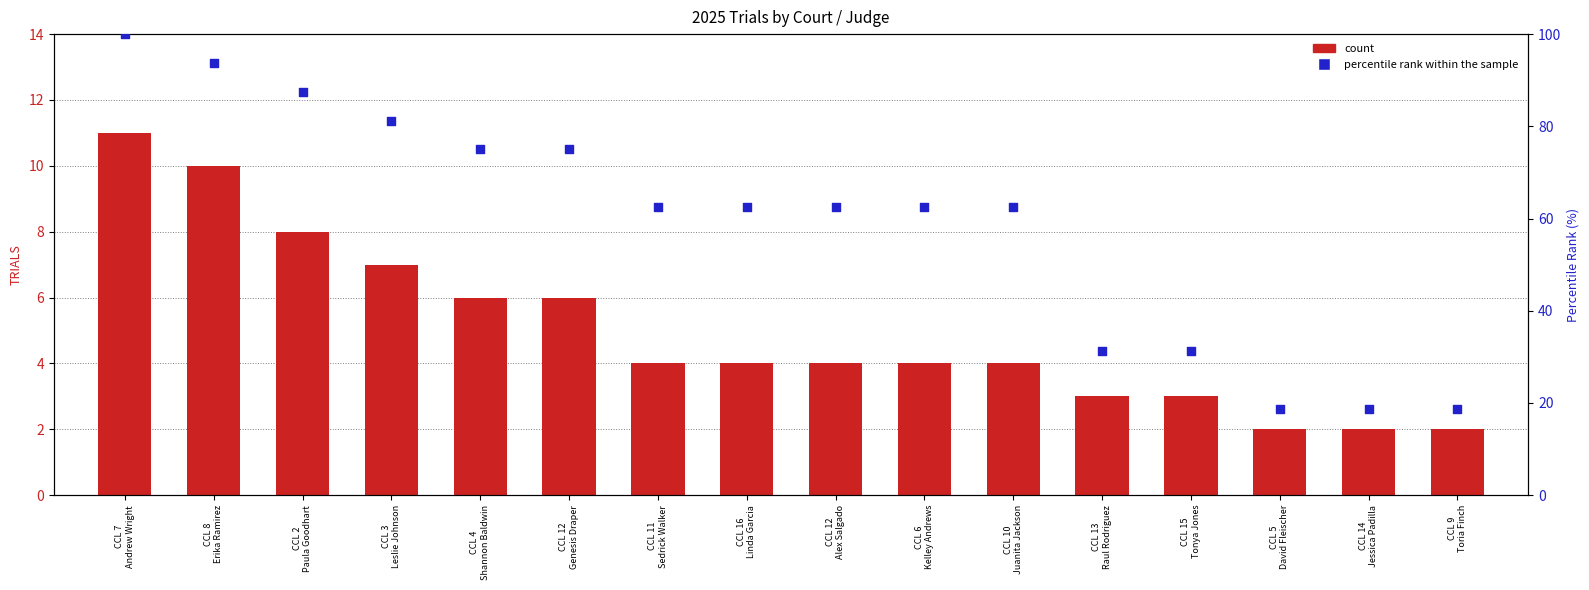

At which category is the sum across all series the highest?

CCL 7
Andrew Wright